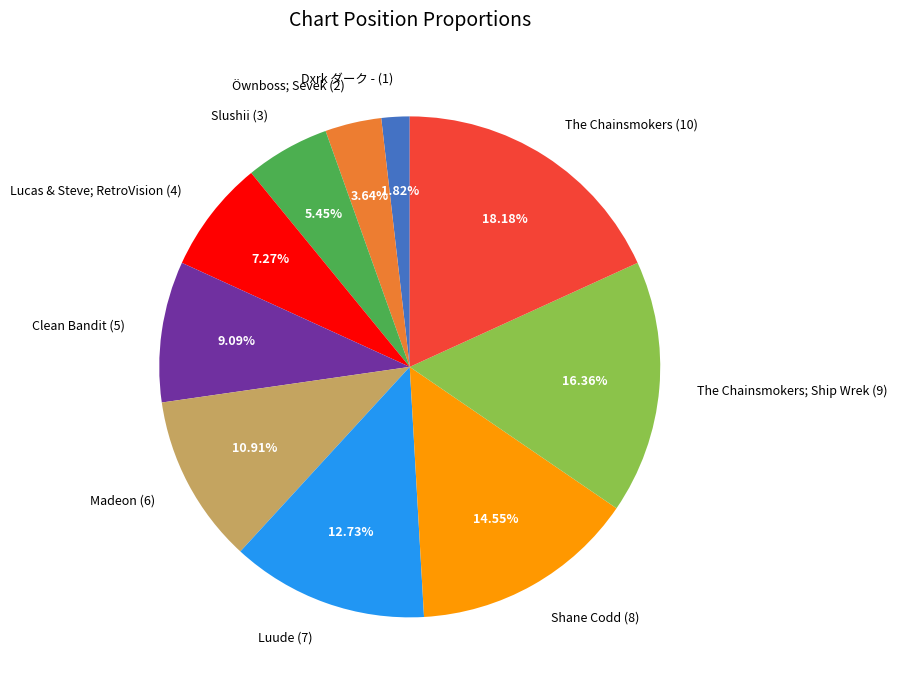

Which category has the smallest portion of the pie?

Dxrk ダーク - (1)